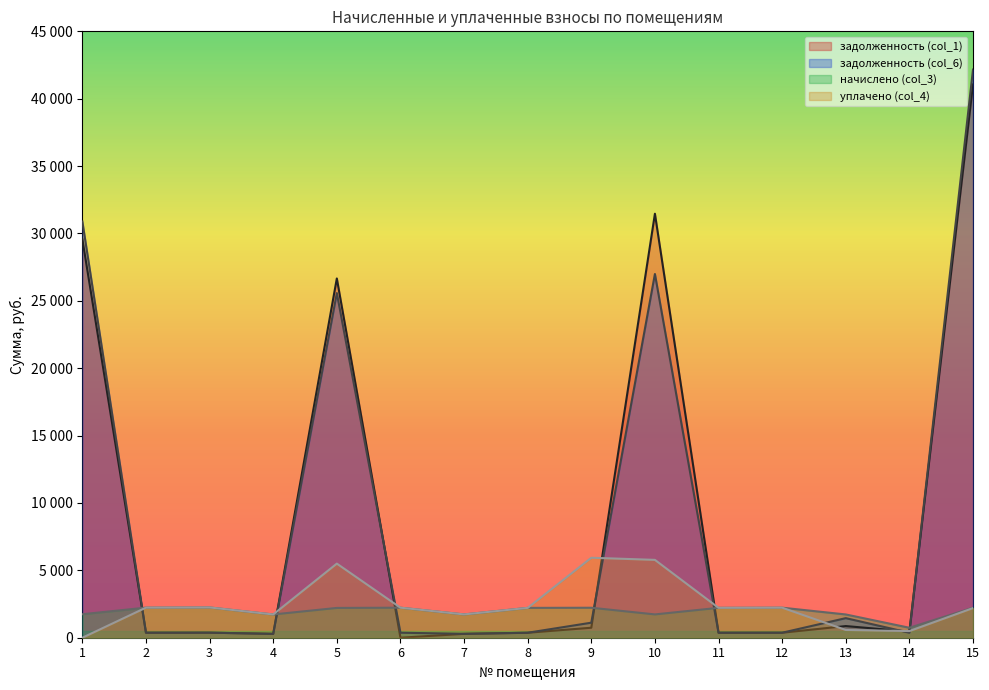

How many data points in уплачено (col_4) are less than 2217?

7